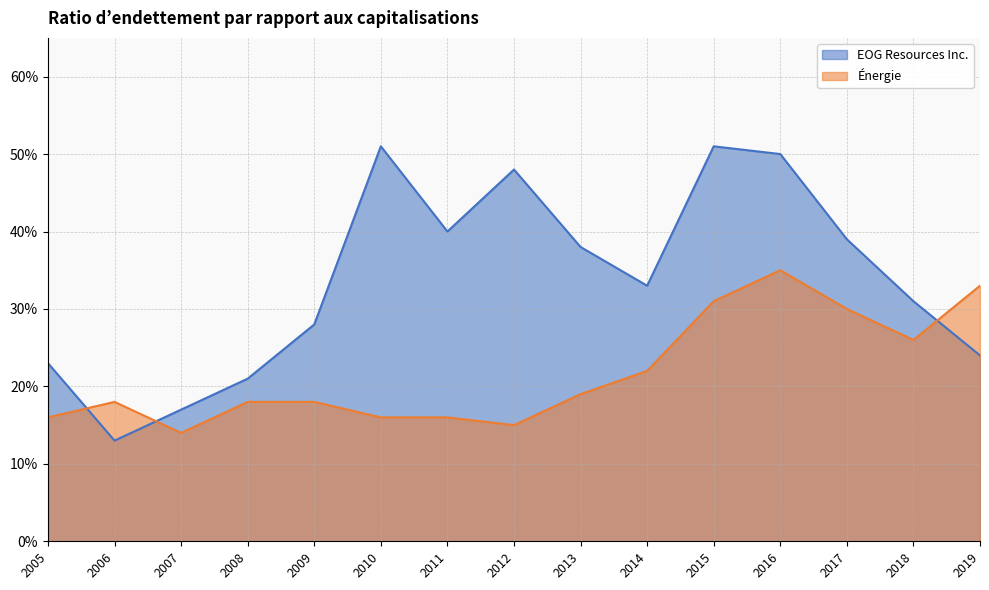

What is the difference between the maximum and second lowest values in the EOG Resources Inc. series?

0.3